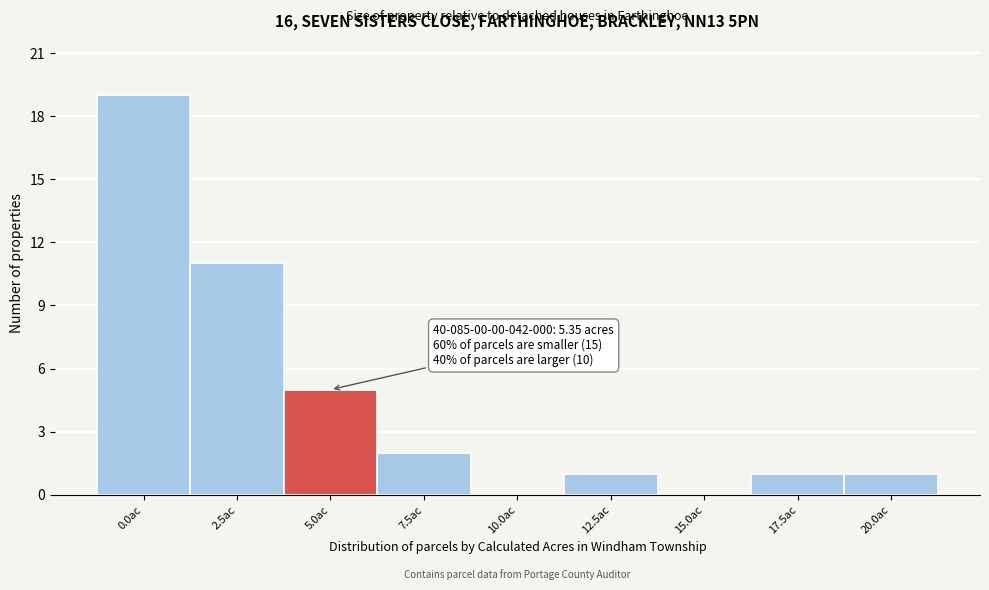

Reading left to right, extract all data points from this chart.

0.0ac=19	2.5ac=11	5.0ac=5	7.5ac=2	10.0ac=0	12.5ac=1	15.0ac=0	17.5ac=1	20.0ac=1